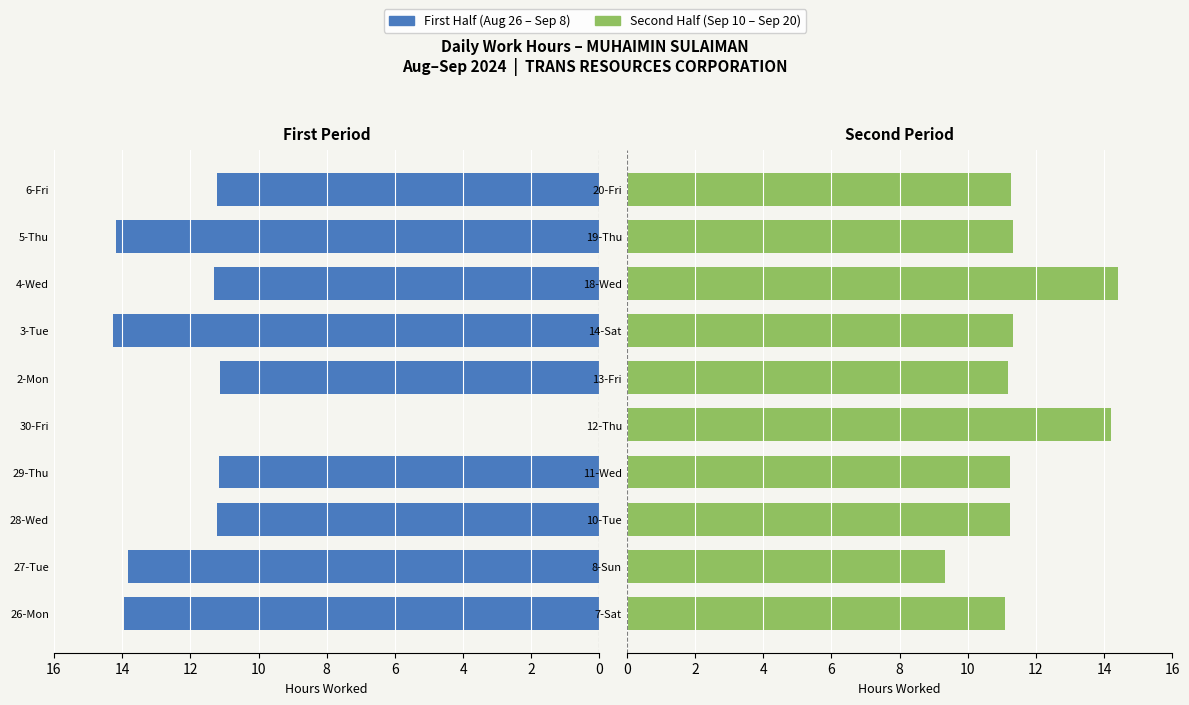

Rank the series by their maximum value, from lowest to highest.

First Half, Second Half